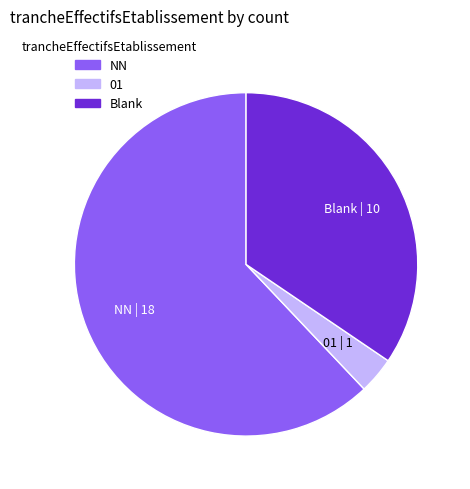

The 01 | 1 slice represents 3% of the pie. True or false?

True